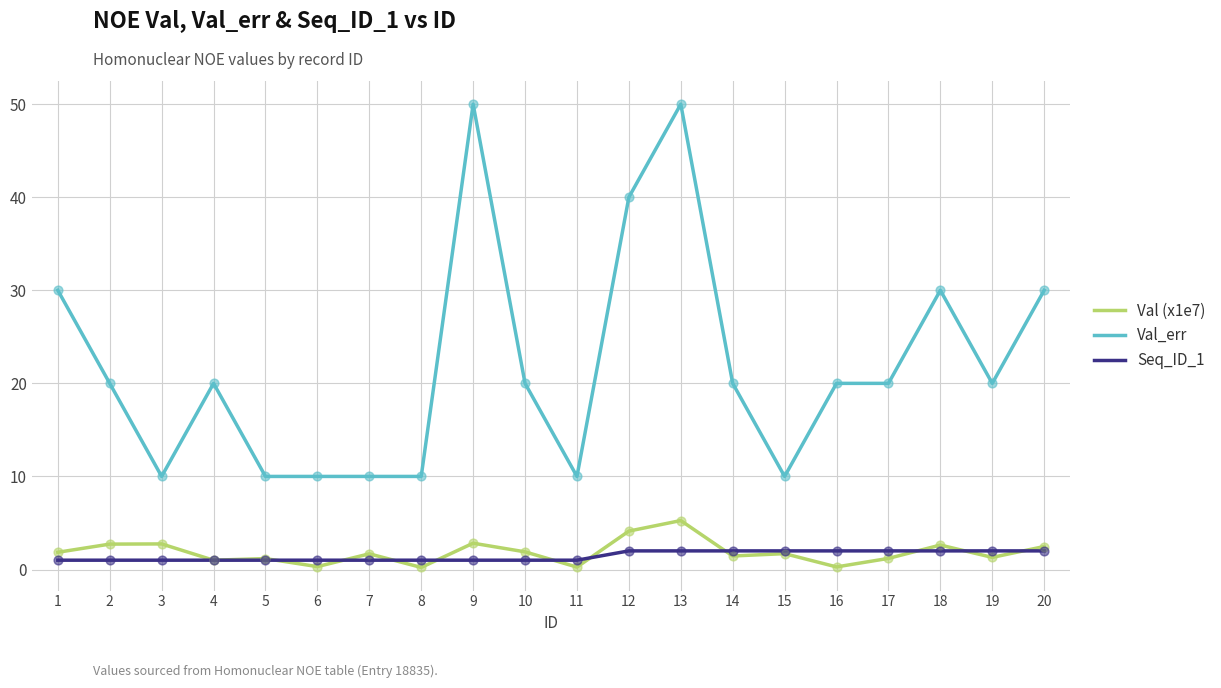

At which category is the sum across all series the highest?

13